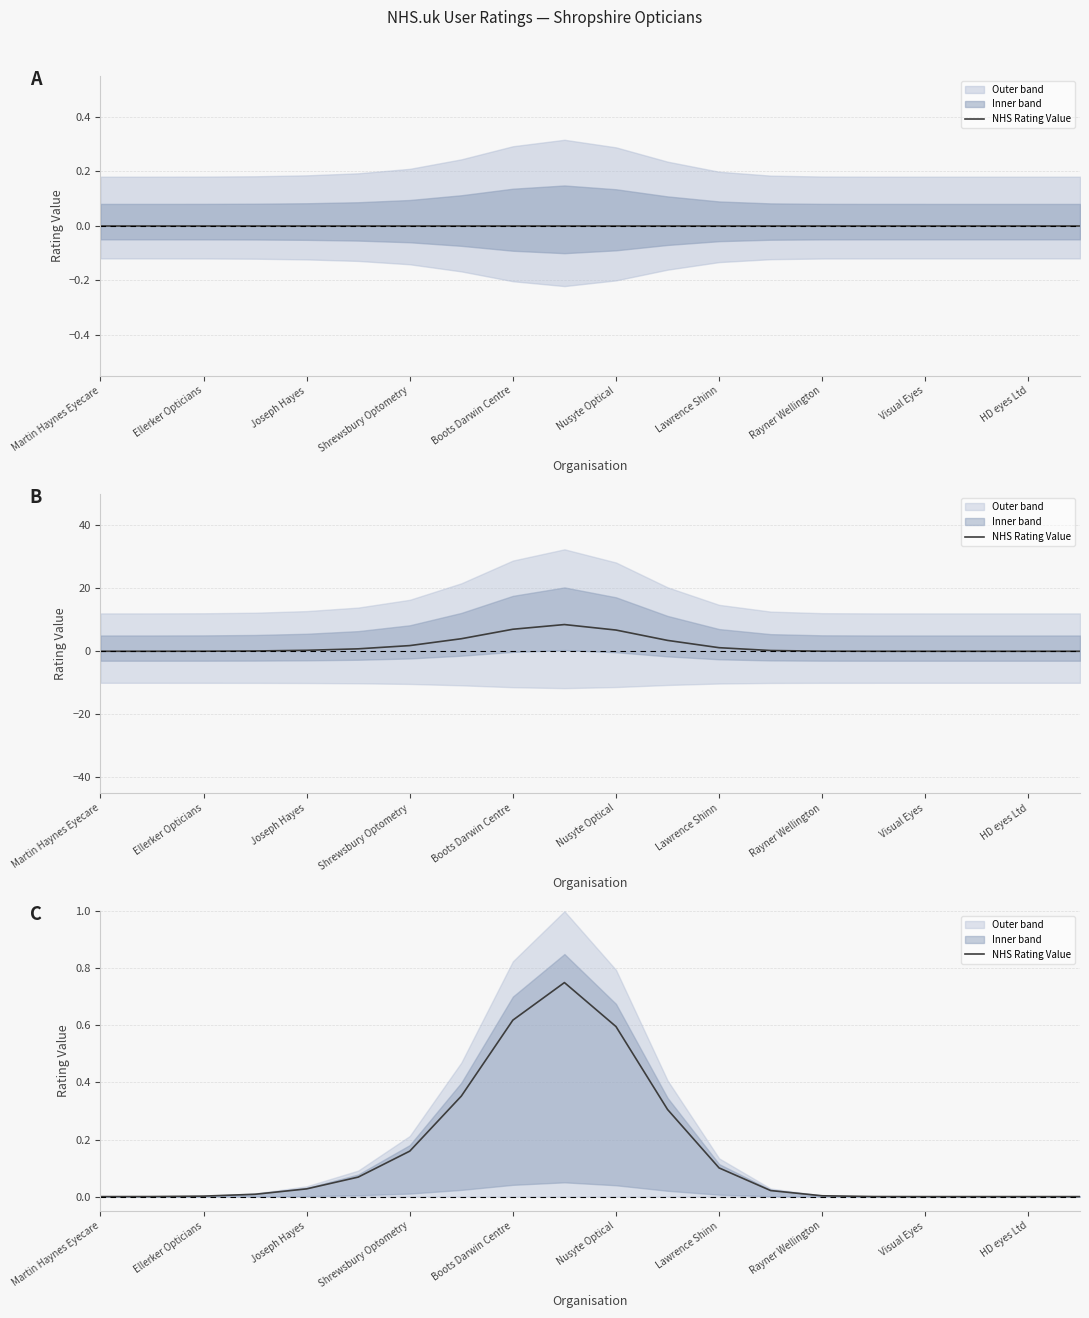

What is the average value?

0.2